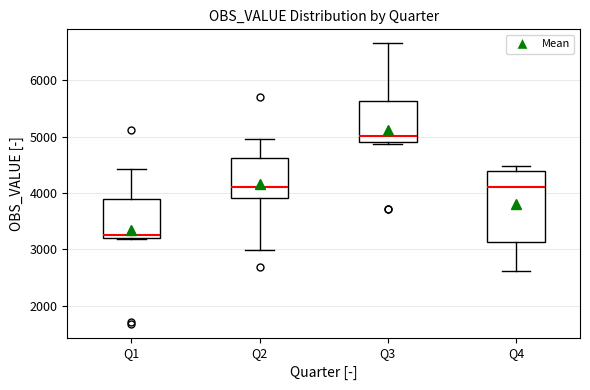

Reading left to right, read every box against the y-axis: the position of its median line, the range the box covers, and the ends of its whiskers. The values are not printed on the chart, so give them approximately, as read against the axis.

Q1: median 3300, box 3200 to 3900, whiskers 3200 to 4400
Q2: median 4100, box 3900 to 4600, whiskers 3000 to 5000
Q3: median 5000, box 4900 to 5600, whiskers 4900 to 6700
Q4: median 4100, box 3100 to 4400, whiskers 2600 to 4500